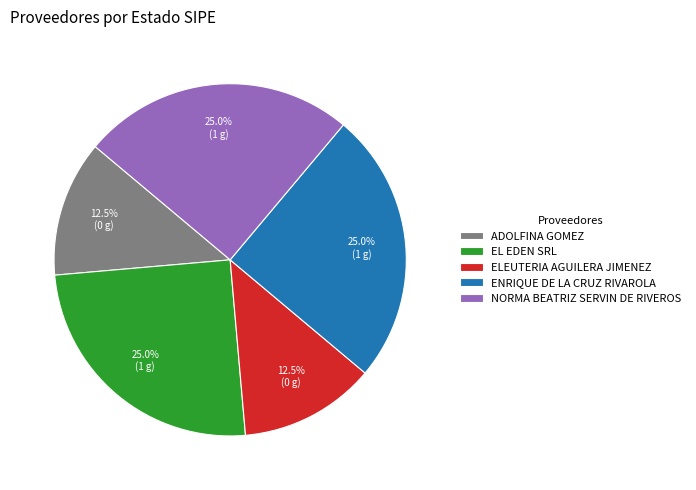

Do ENRIQUE DE LA CRUZ RIVAROLA and ADOLFINA GOMEZ together represent more than half of the pie?

No